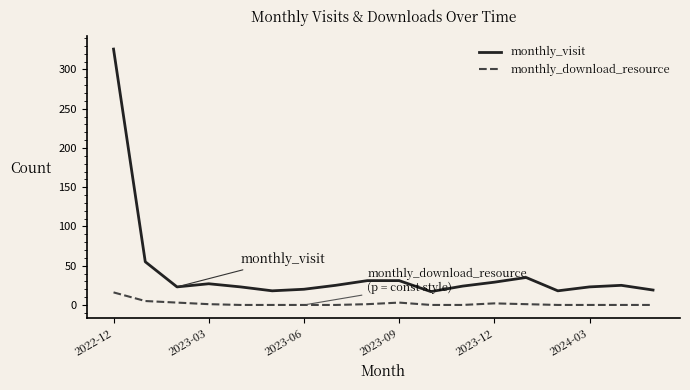

True or false: monthly_visit and monthly_download_resource cross at least once.

False